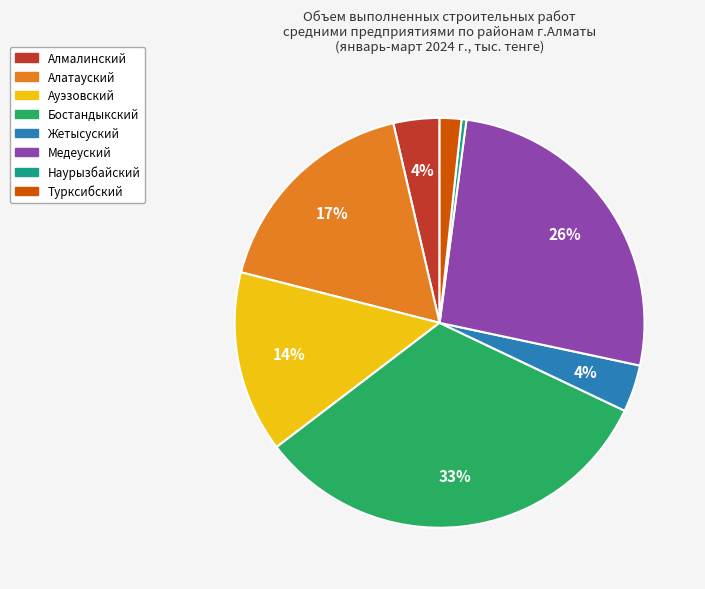

Does Алмалинский represent more than half of the total?

No